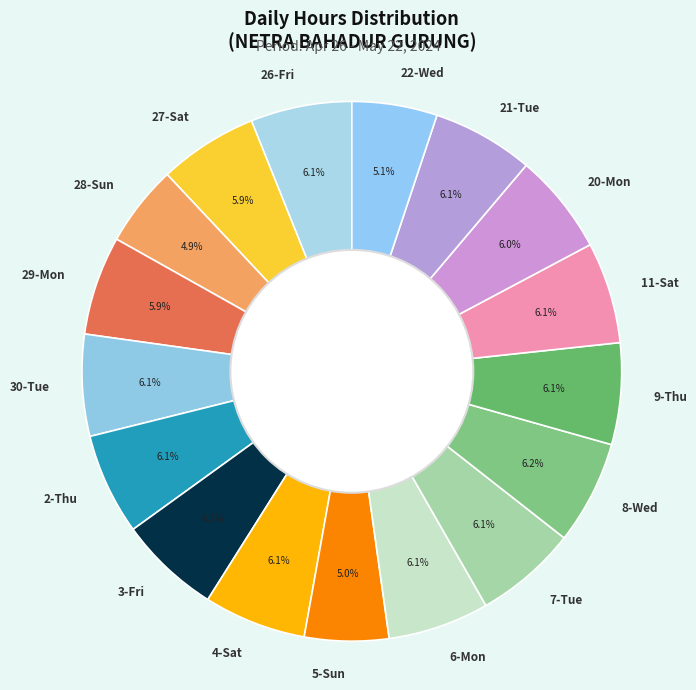

Is it true that 20-Mon is 1% of the pie?

False